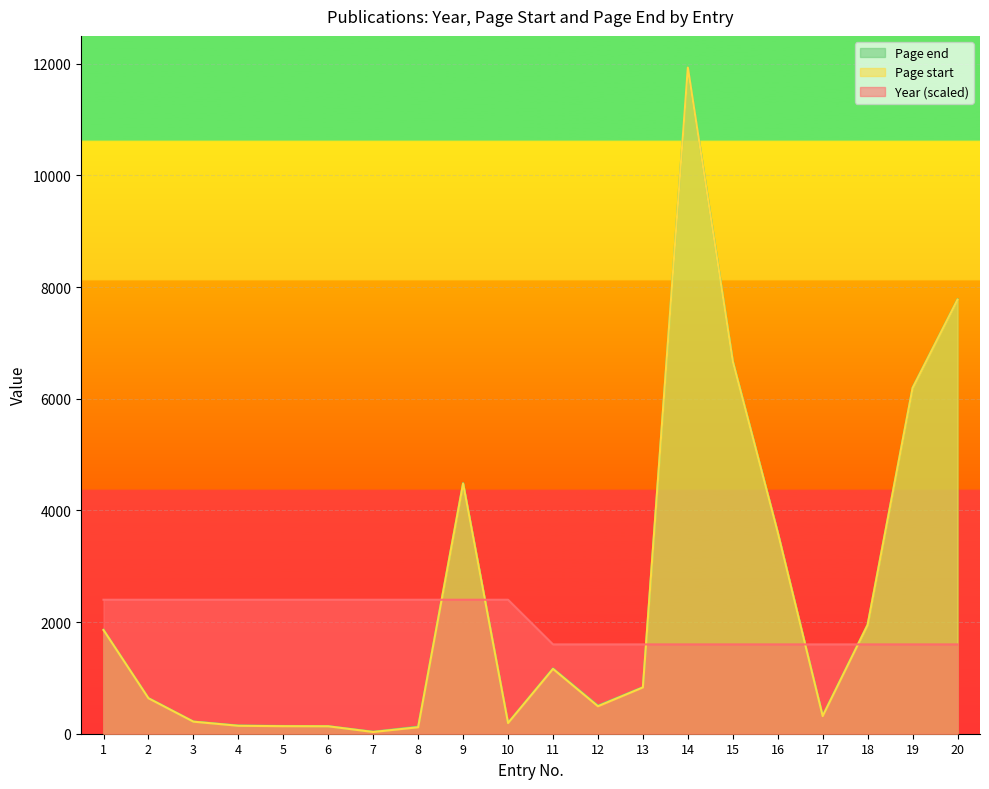

Reading left to right, transcribe all the data shown in this chart.

Year: 2400	2400	2400	2400	2400	2400	2400	2400	2400	2400	1600	1600	1600	1600	1600	1600	1600	1600	1600	1600
Page start: 1857	635	216	142	135	133	31	116	4481	191	1161	492	829	11933	6668	3604	316	1950	6192	7775
Page end: 1863	640	219	147	139	136	36	127	4490	196	1170	504	835	11940	6677	3612	326	1957	6200	7782